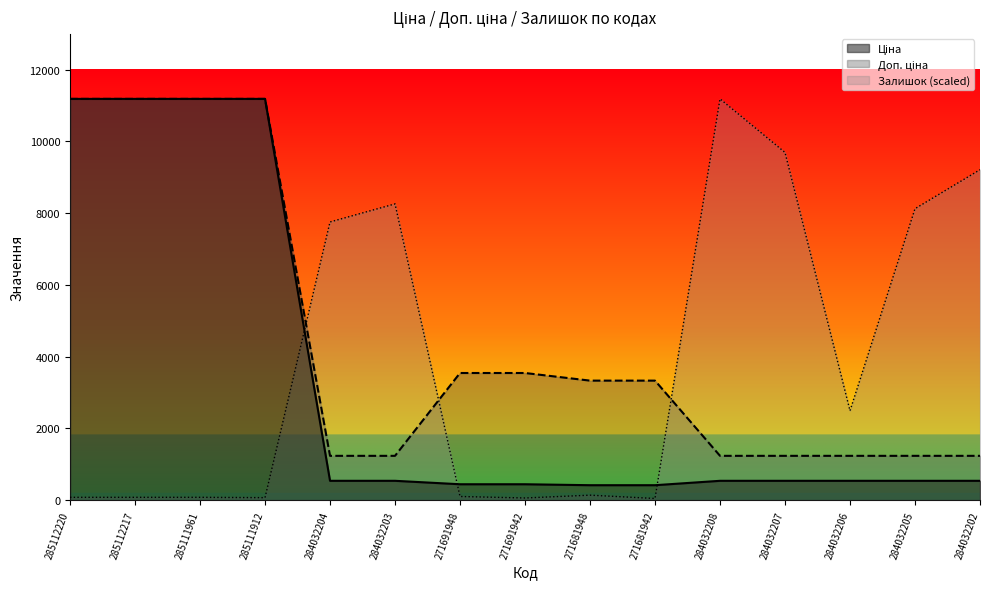

Which label corresponds to the largest value in the chart?

285112220